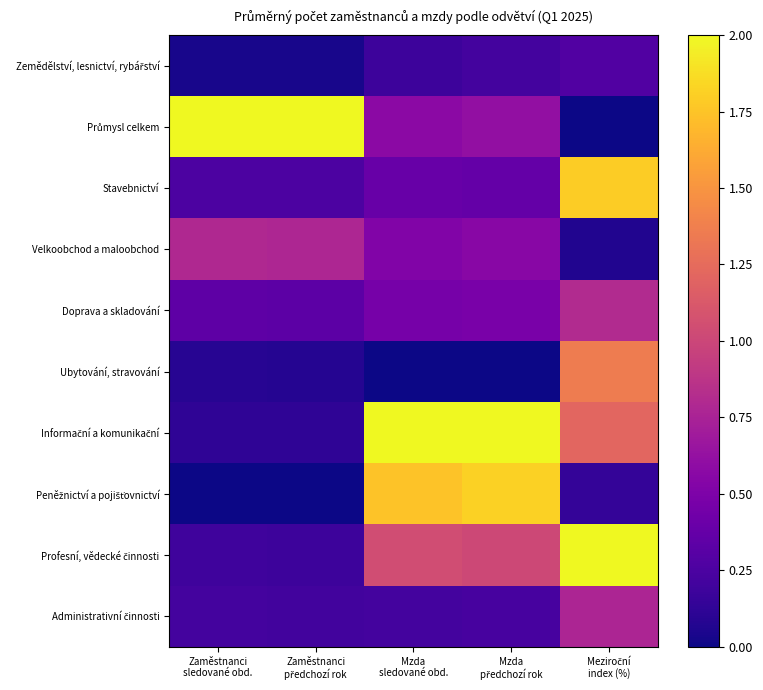

Which series has the largest total across all categories?

Informační a komunikační